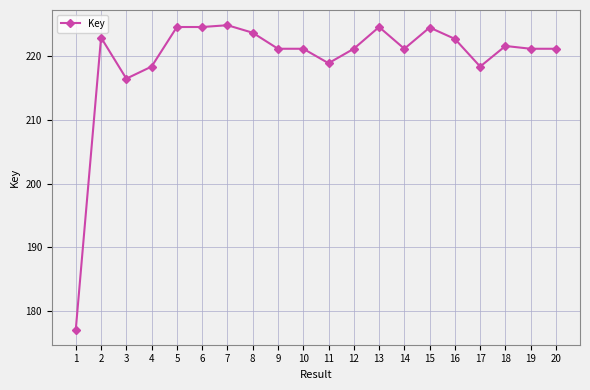

Is this an area chart (filled region under the line)?

No